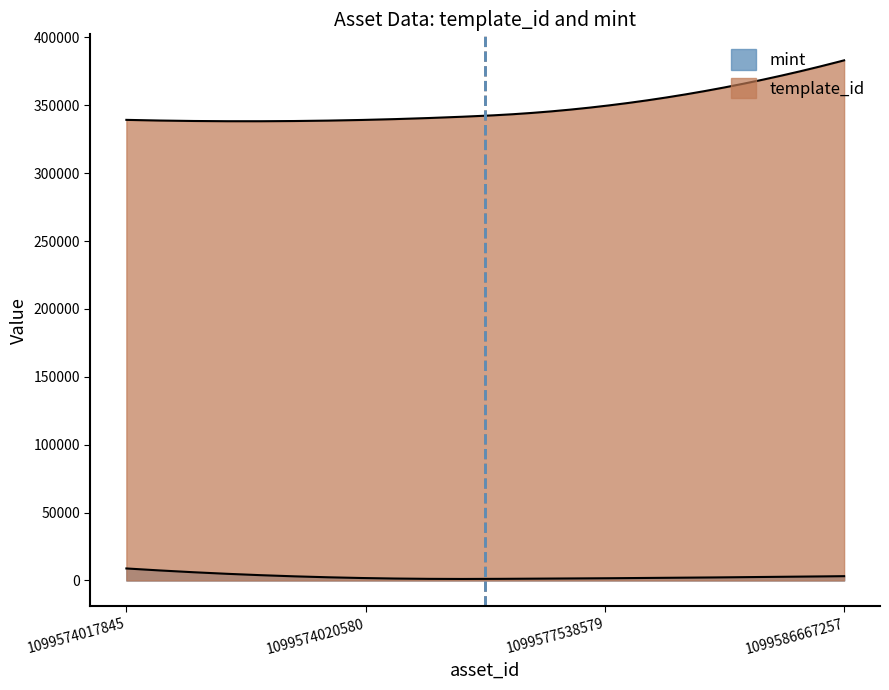

What is the total value across all series at 1099586667257?

386252